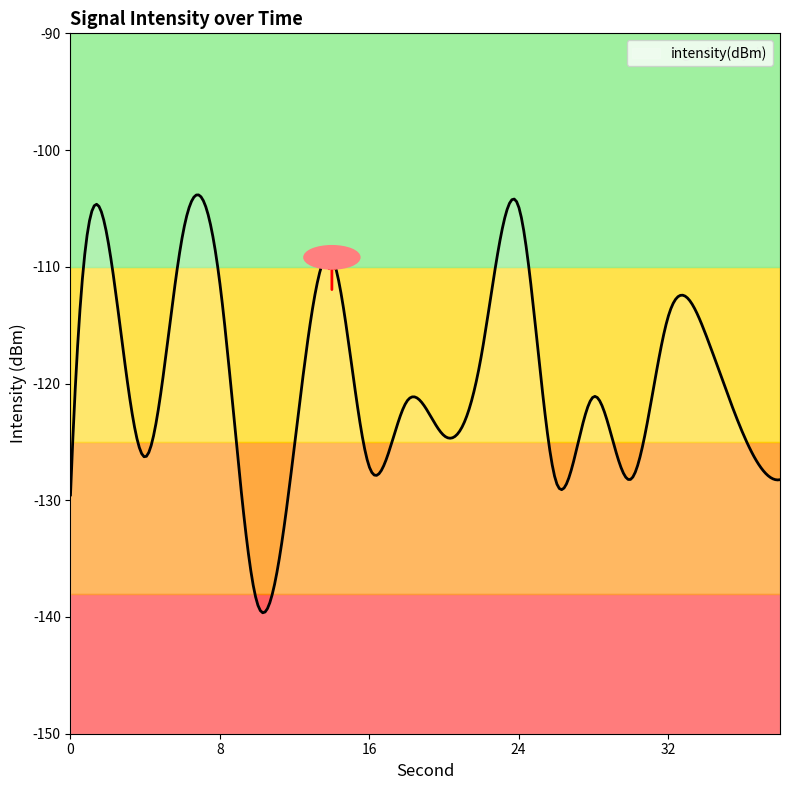

What is the greatest value displayed?

-103.8